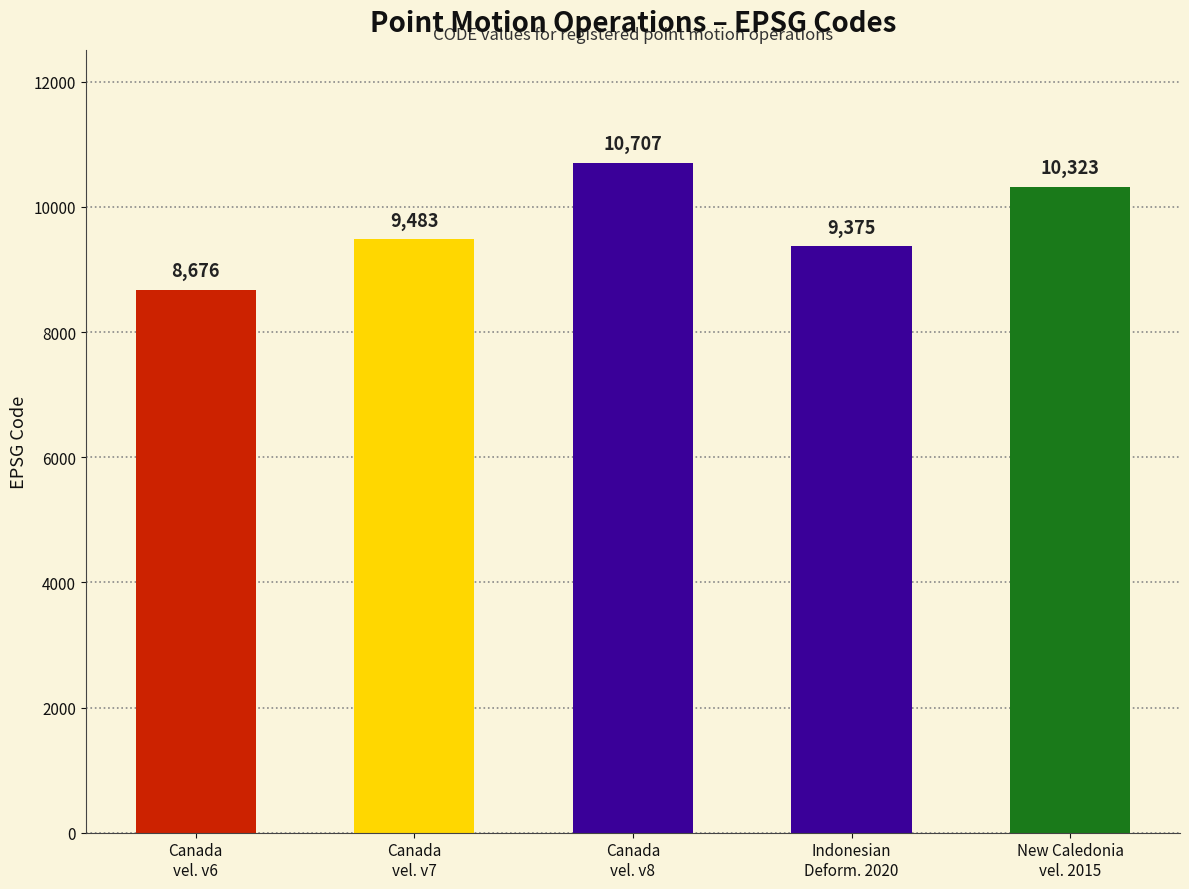

Rank the categories by value from lowest to highest.

Canada
vel. v6, Indonesian
Deform. 2020, Canada
vel. v7, New Caledonia
vel. 2015, Canada
vel. v8